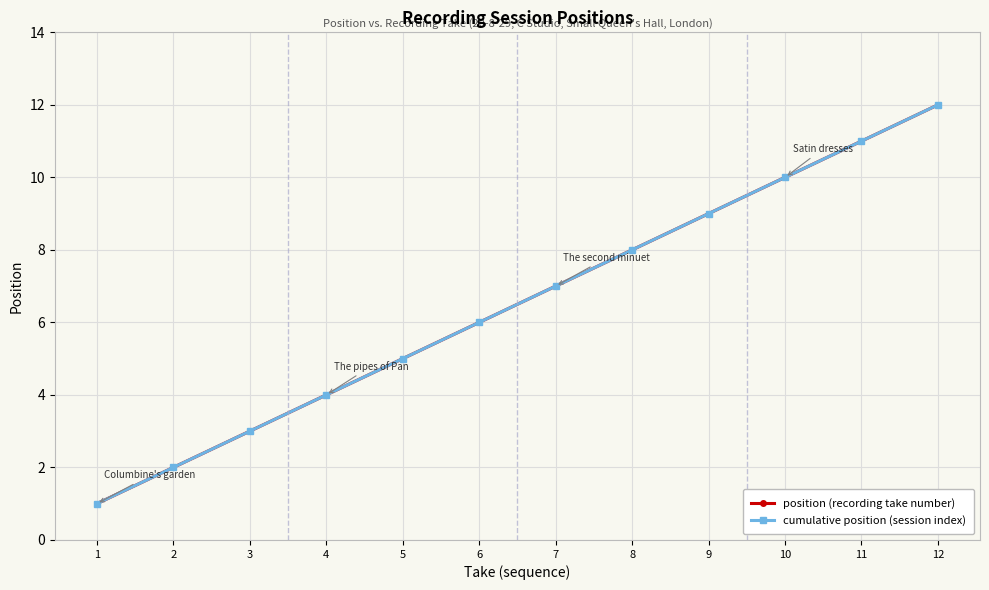

What is the difference between the maximum and minimum values in the position (recording take number) series?

11